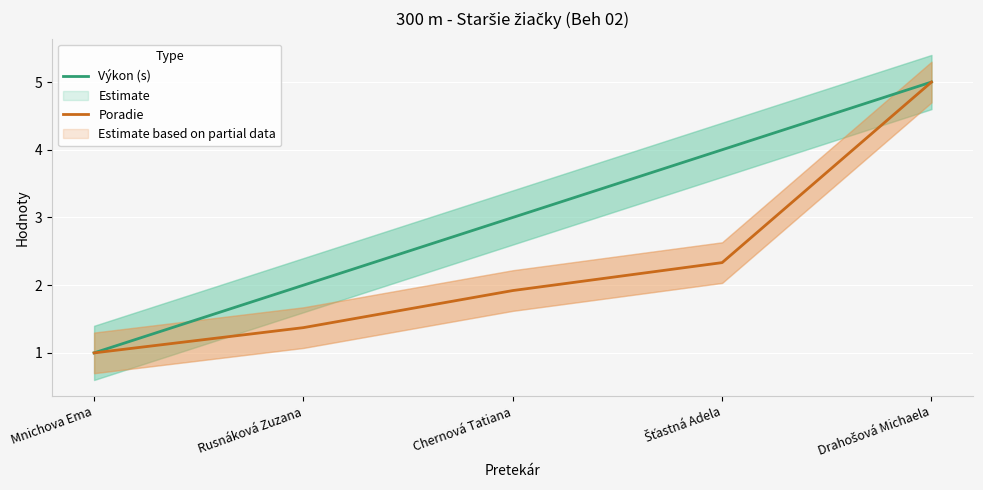

Reading right to left, list all the values displayed in this chart.

Výkon (s): 5.0	4.0	3.0	2.0	1.0
Poradie: 5.0	2.3	1.9	1.4	1.0